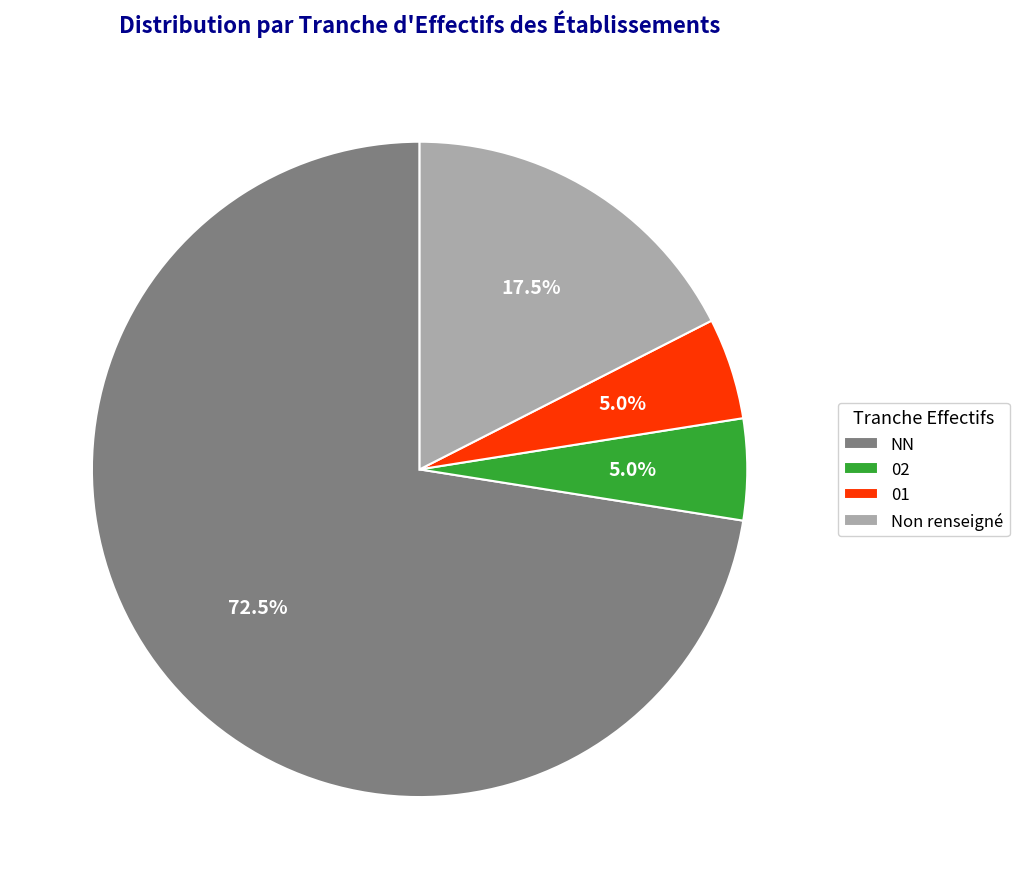

Approximately how many times larger is the value at 01 compared to Non renseigné?

0.3